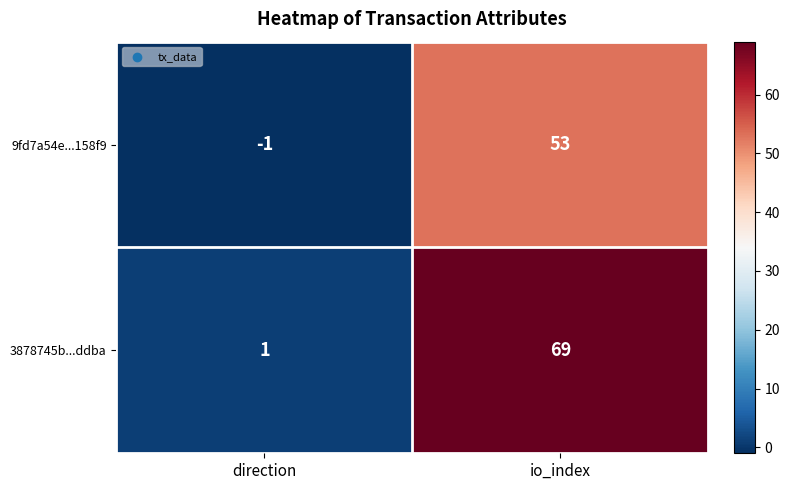

What is the difference between the highest and lowest values at io_index?

16